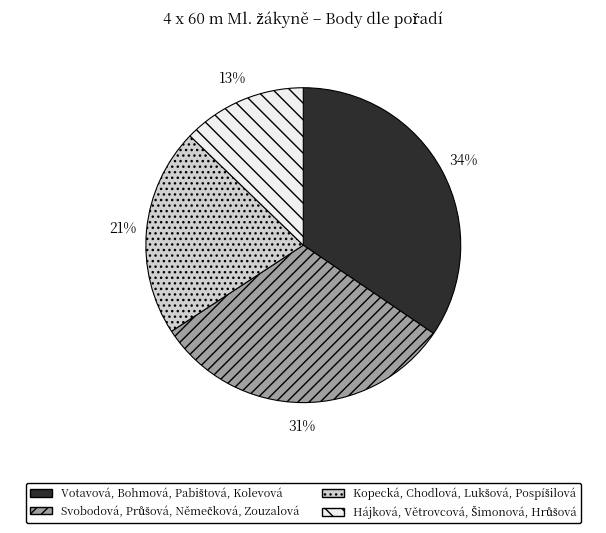

To the nearest percent, what is the average slice percentage?

25%